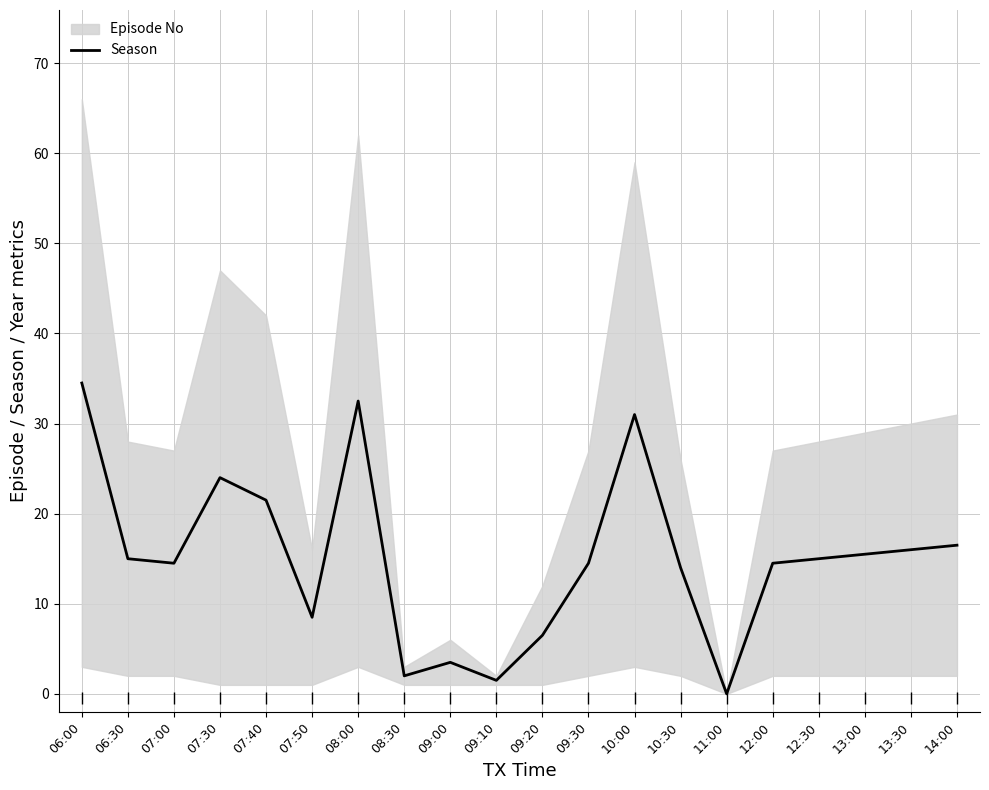

What is the sum of the values at 13:00 and 12:00?

30.0